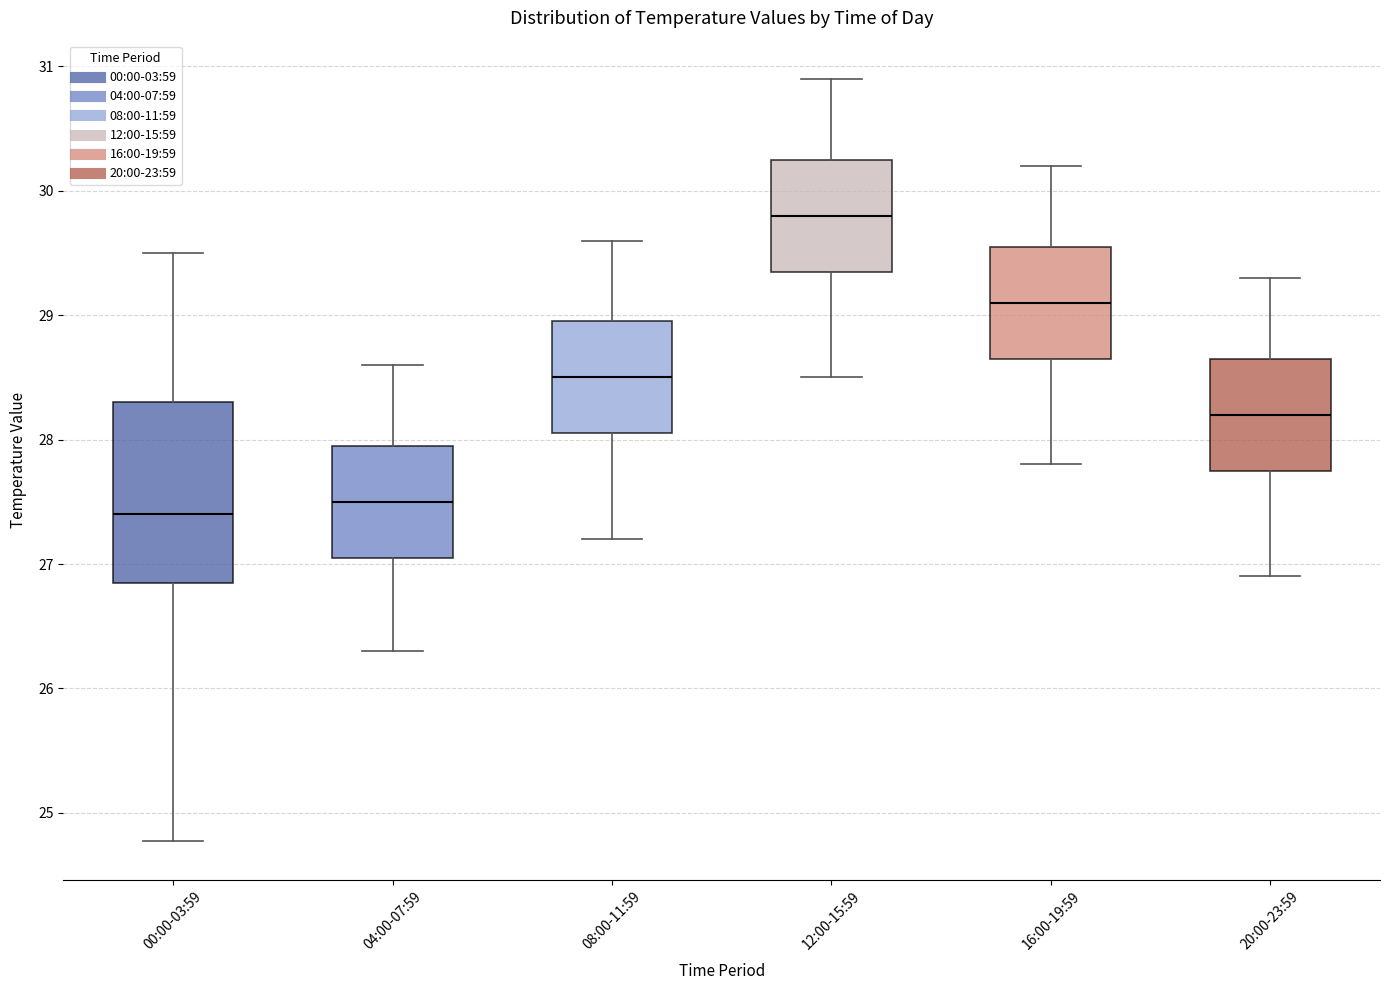

Where is the lower edge of the box for 00:00-03:59 on the y-axis? The values are not printed on the chart, so give them approximately, as read against the axis.

26.8